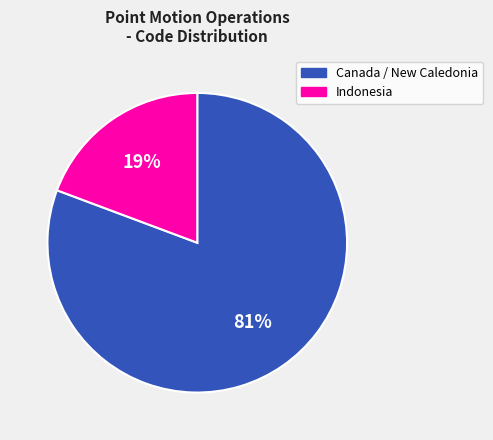

To the nearest percent, what is the average slice percentage?

50%